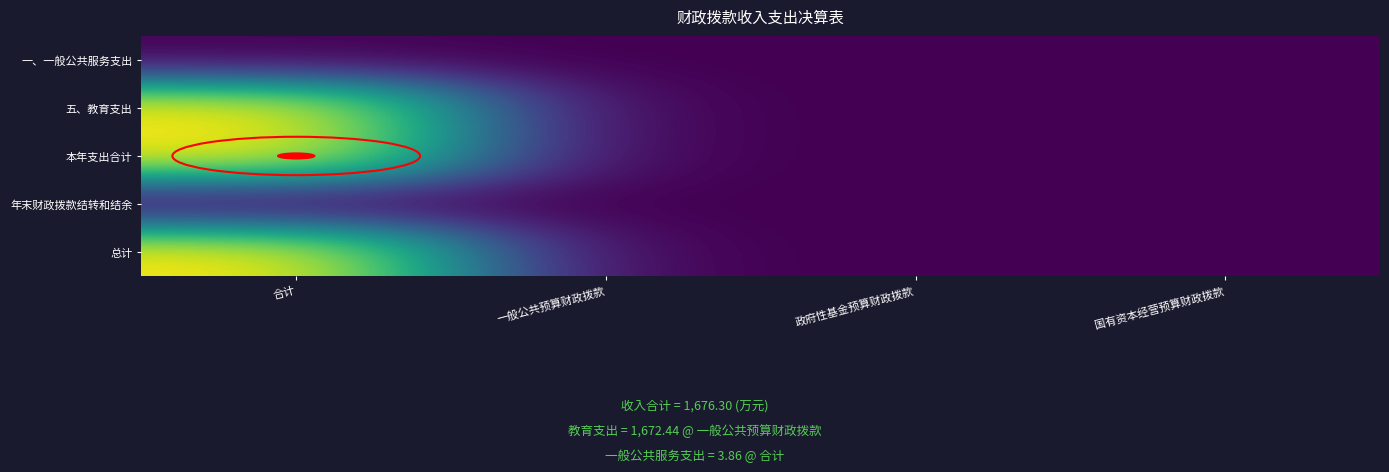

Which series has the largest total across all categories?

本年支出合计